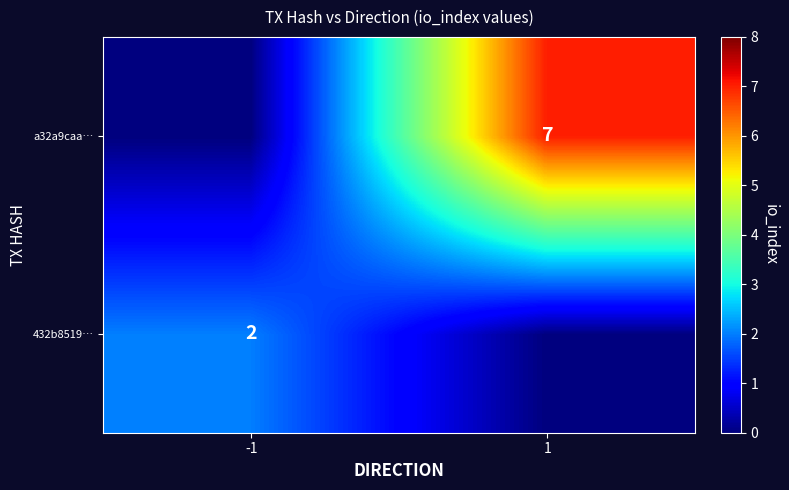

How many distinct data groups are displayed?

2